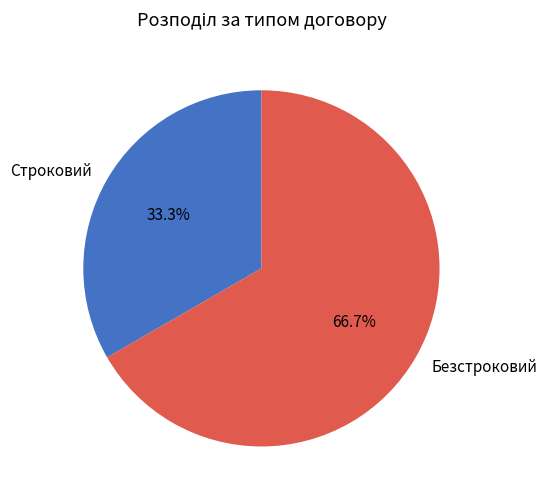

To the nearest percent, what portion does Безстроковий represent?

67%